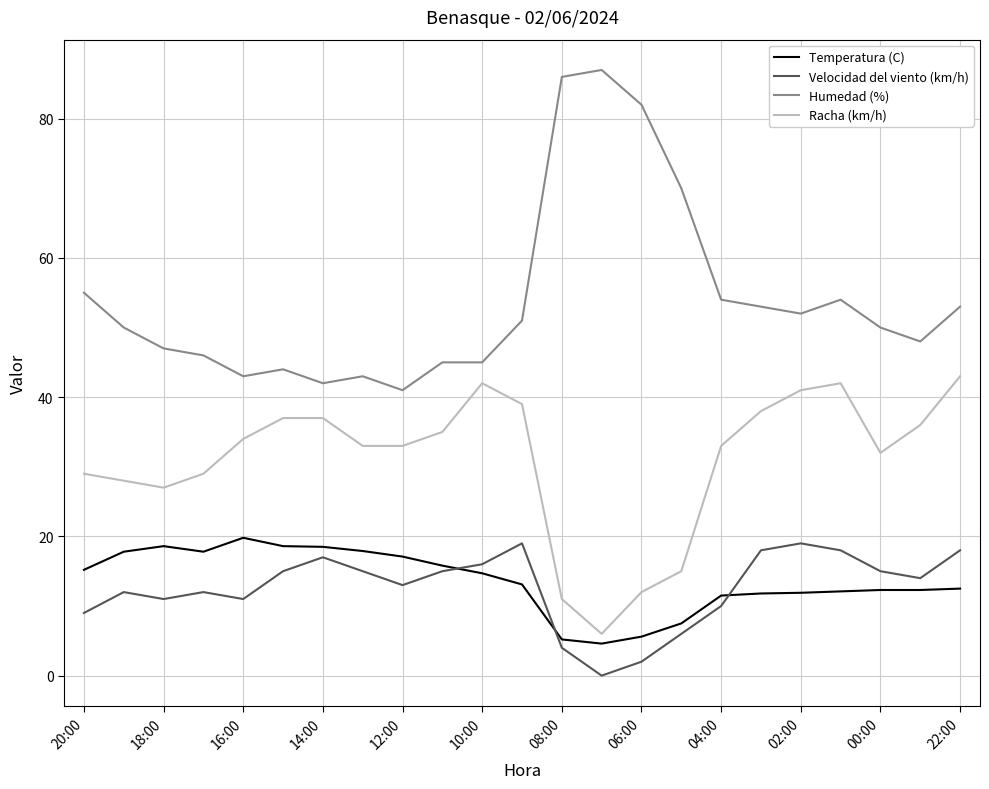

What is the greatest value displayed?

87.0